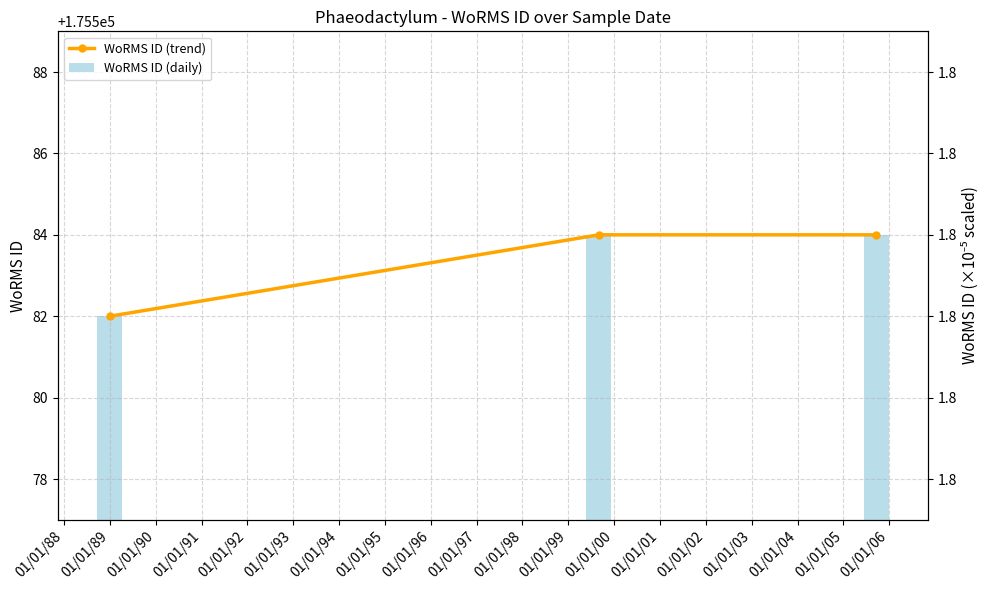

What is the difference between the maximum and minimum values in the WoRMS ID (trend) series?

2